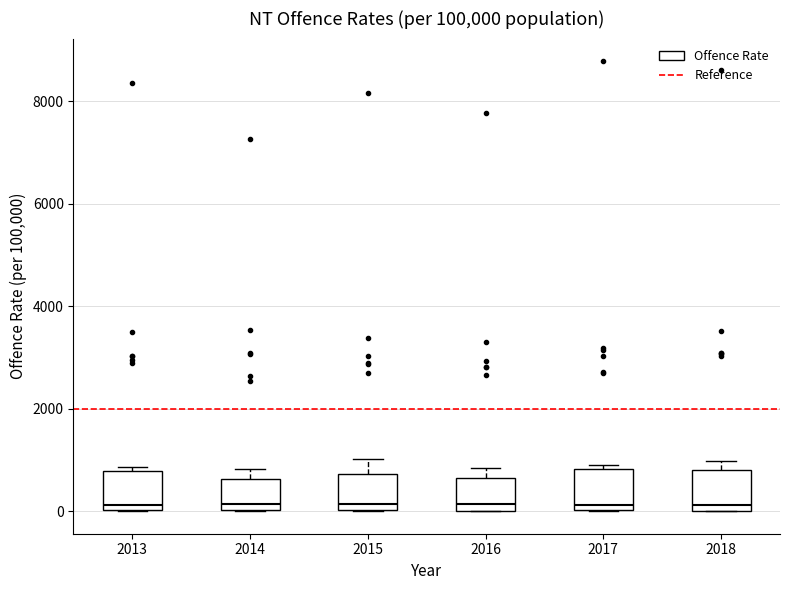

Reading left to right, read every box against the y-axis: the position of its median line, the range the box covers, and the ends of its whiskers. The values are not printed on the chart, so give them approximately, as read against the axis.

2013: median 200, box 0 to 800, whiskers 0 to 800 (just above the box's upper edge)
2014: median 200, box 0 to 600, whiskers 0 to 800
2015: median 200, box 0 to 800, whiskers 0 to 1000
2016: median 200, box 0 to 600, whiskers 0 to 800
2017: median 200, box 0 to 800, whiskers 0 to 800 (just above the box's upper edge)
2018: median 200, box 0 to 800, whiskers 0 to 1000